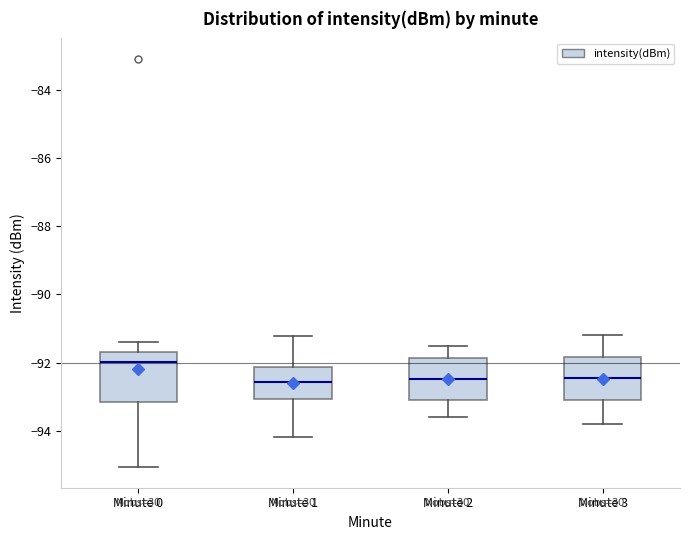

Where is the upper edge of the box for Minute 2 on the y-axis? The values are not printed on the chart, so give them approximately, as read against the axis.

-91.8